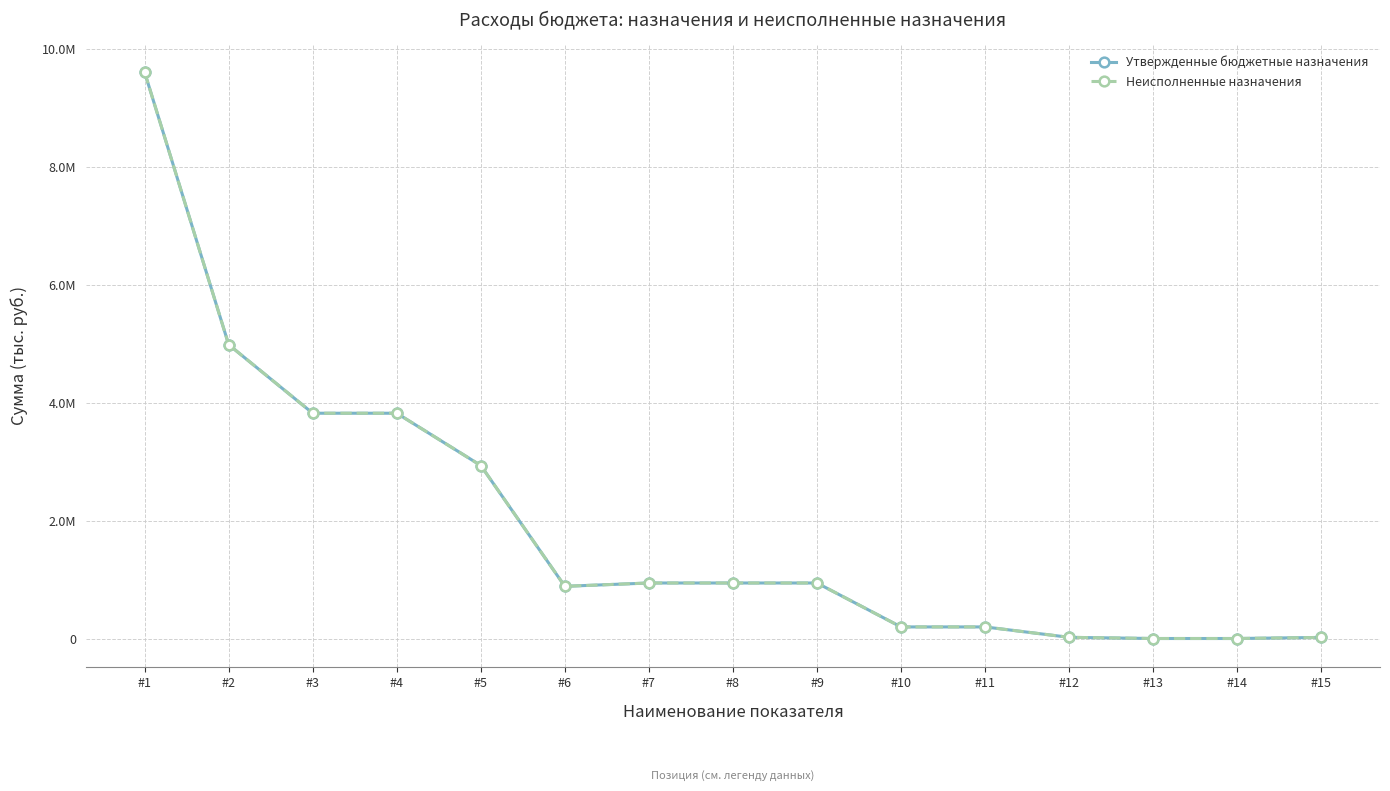

What are all the series names shown in the legend?

Утвержденные бюджетные назначения, Неисполненные назначения